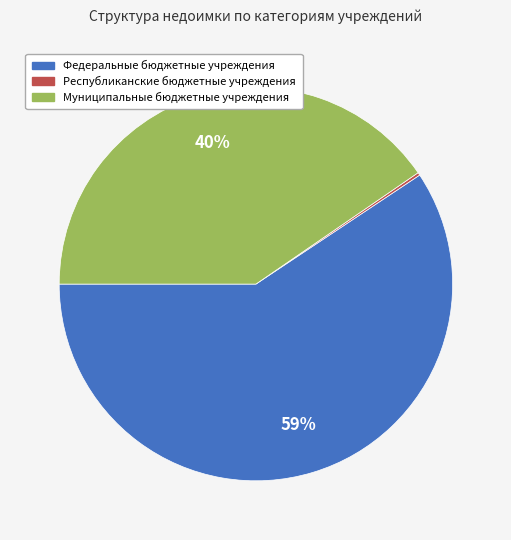

To the nearest percent, what is the average slice percentage?

33%